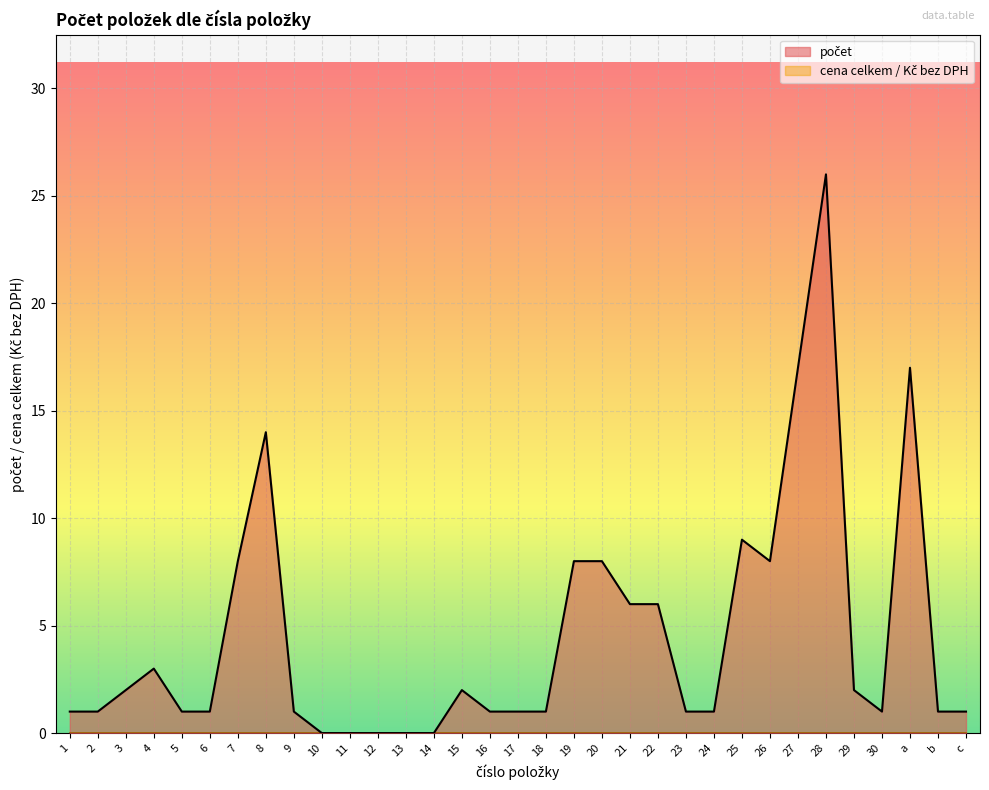

Between 9 and c, which is larger?

9